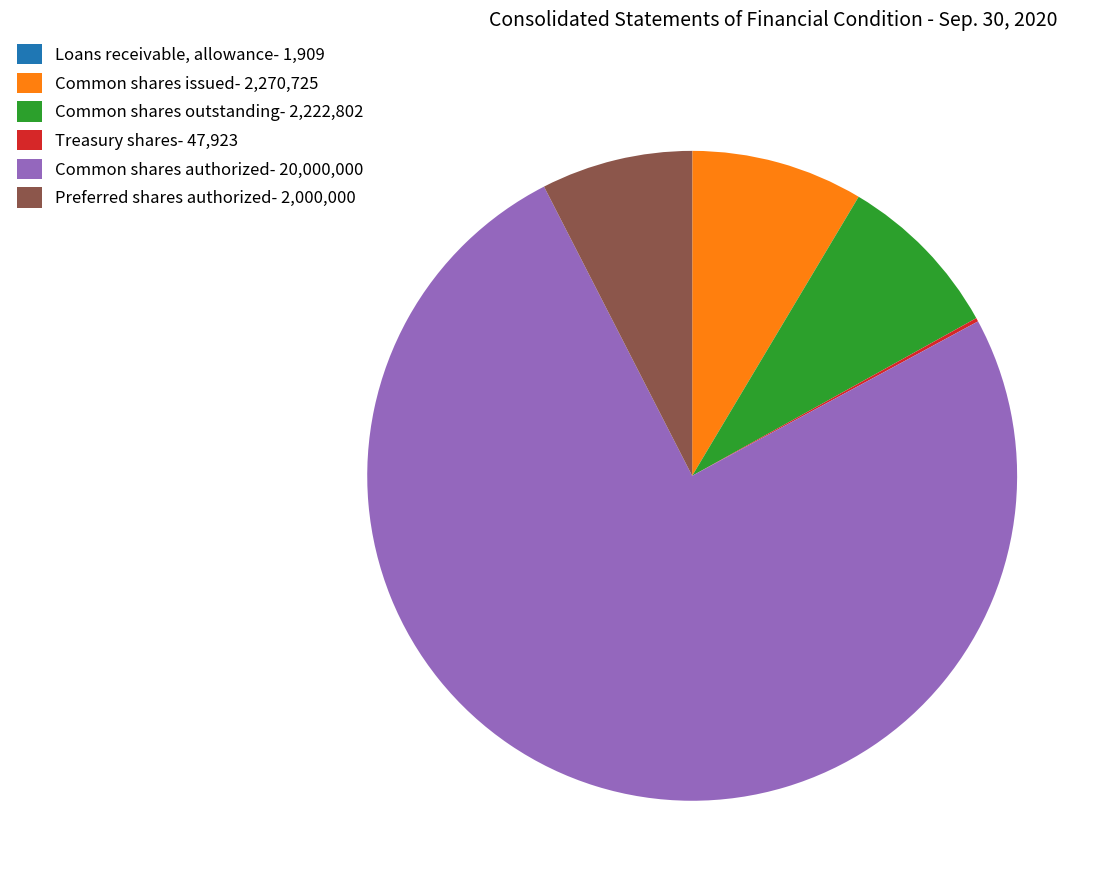

Is the sum of Common shares authorized- 20,000,000 and Preferred shares authorized- 2,000,000 greater than half?

Yes